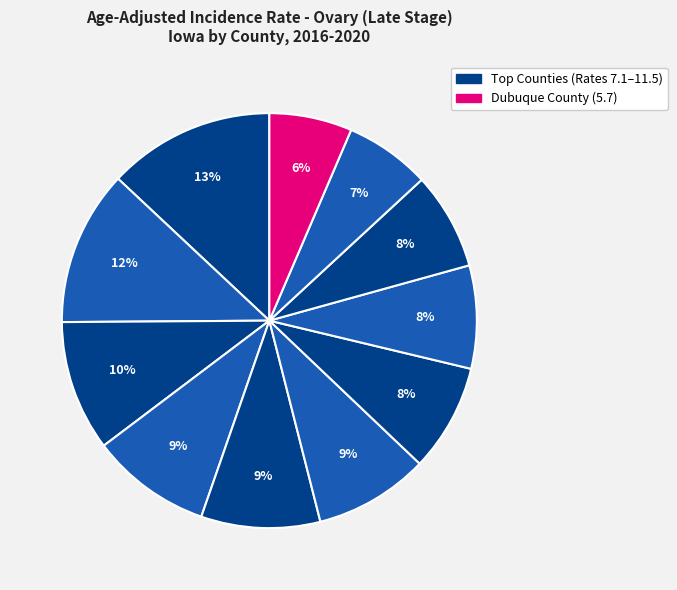

How many slices are in this pie chart?

11